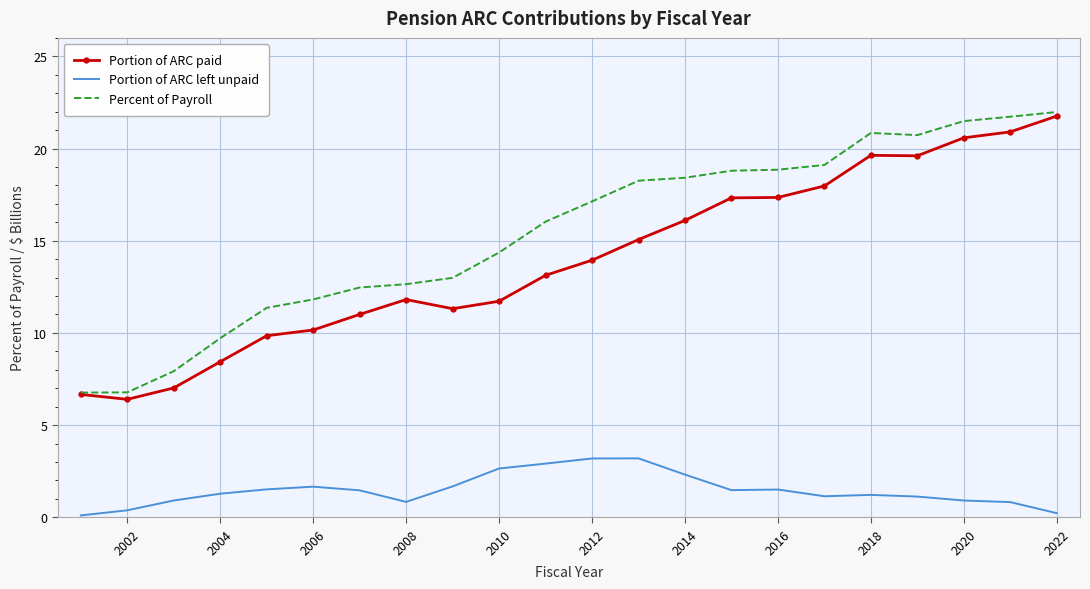

True or false: Portion of ARC left unpaid and Percent of Payroll cross at least once.

False